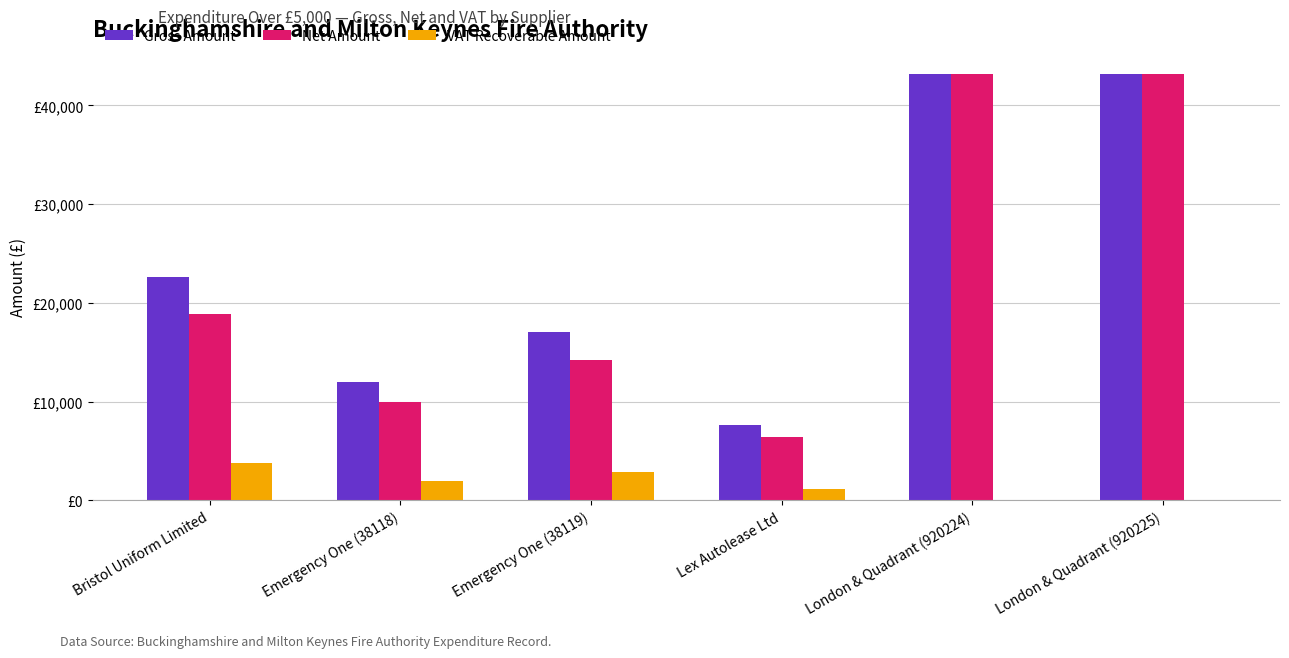

What are all the series names shown in the legend?

Gross Amount, Net Amount, VAT Recoverable Amount